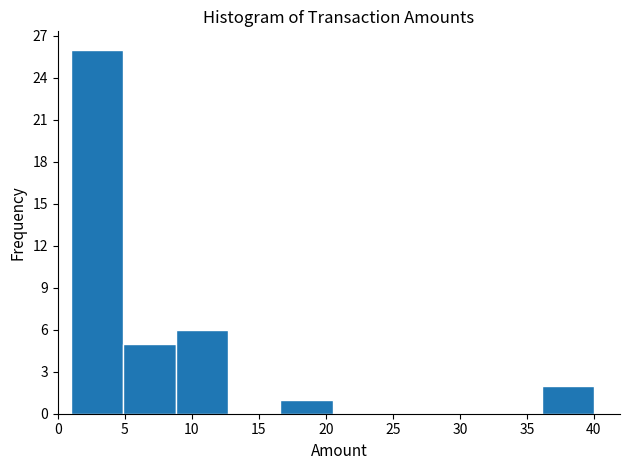

Reading left to right, list every bar in this chart as the range it spans on the x-axis followed by its height. Neither the bar edges nor the heights are printed on the chart, so give them approximately, as read against the axes.

1.0 to 4.9: 26
4.9 to 8.8: 5
8.8 to 12.7: 6
12.7 to 16.6: 0
16.6 to 20.5: 1
20.5 to 24.4: 0
24.4 to 28.3: 0
28.3 to 32.2: 0
32.2 to 36.1: 0
36.1 to 40.0: 2